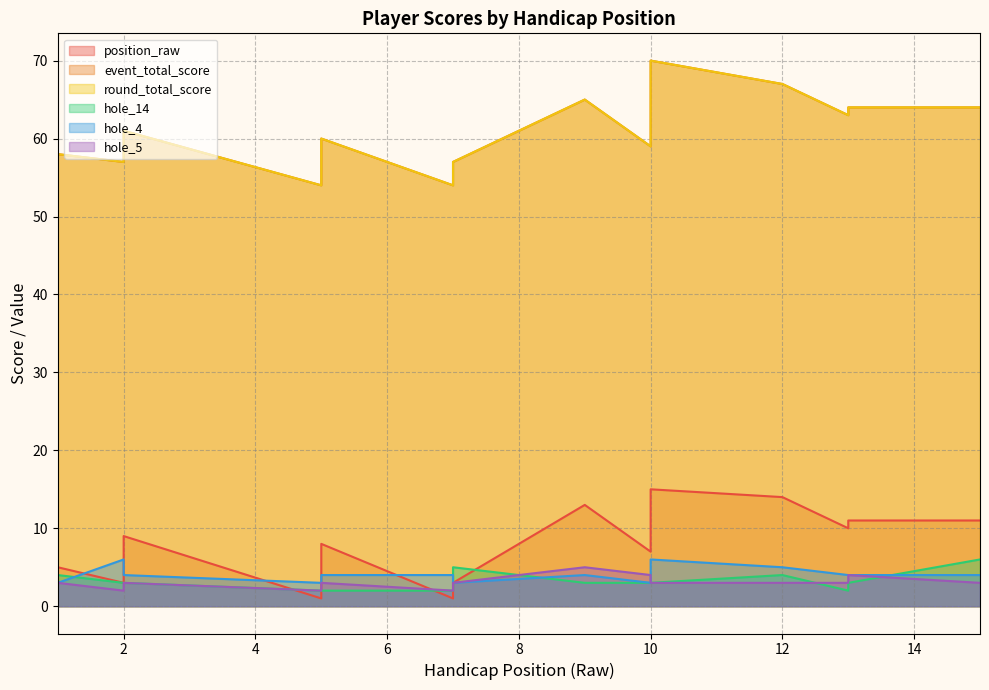

How many intersections are there between hole_4 and hole_14?

4